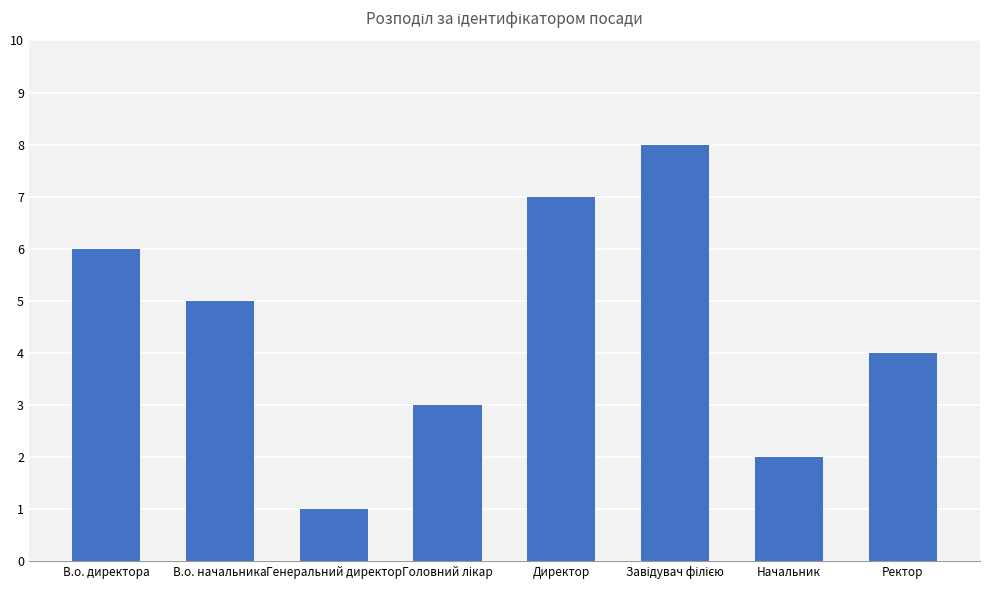

What is the label of the 1st bar from the left?

В.о. директора